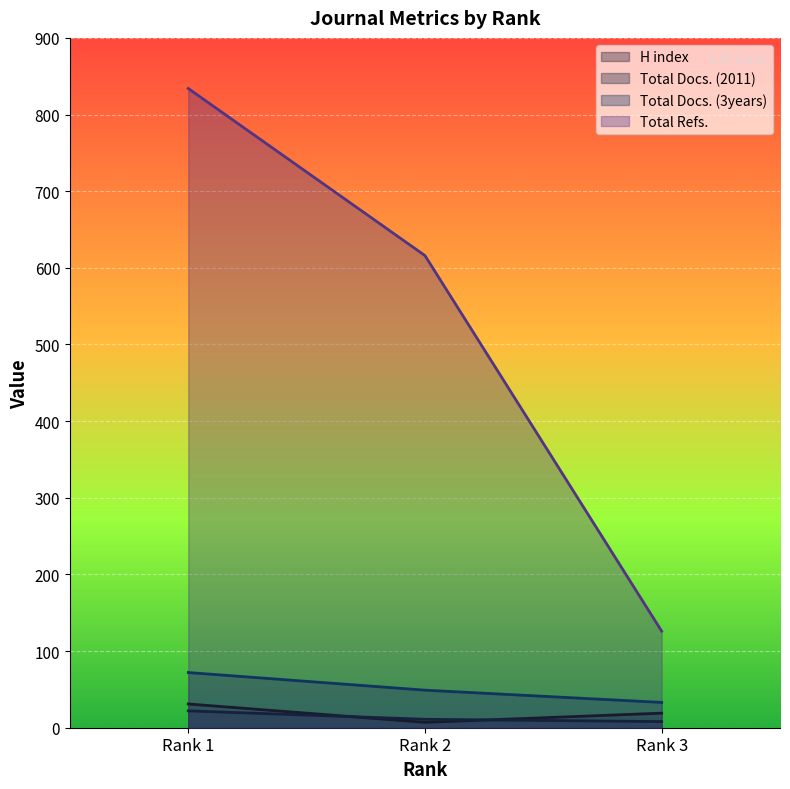

What is the total value across all series at 3?

186